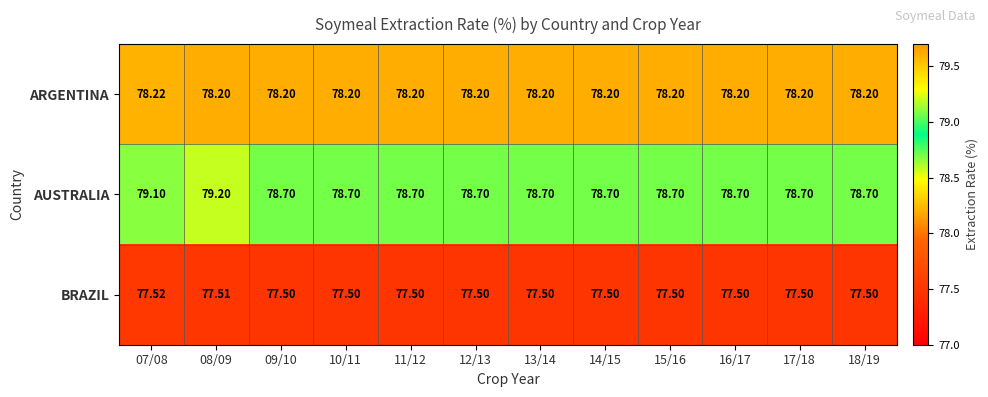

Which series has the largest total across all categories?

AUSTRALIA